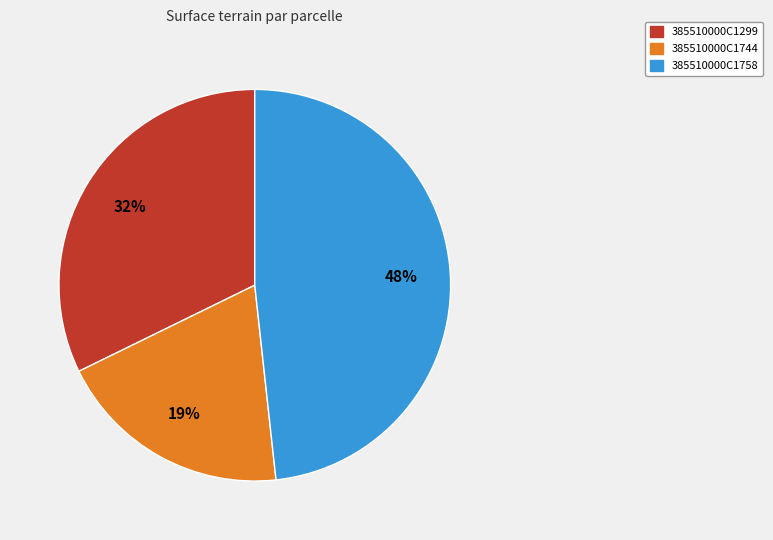

Which slice is the largest?

385510000C1758